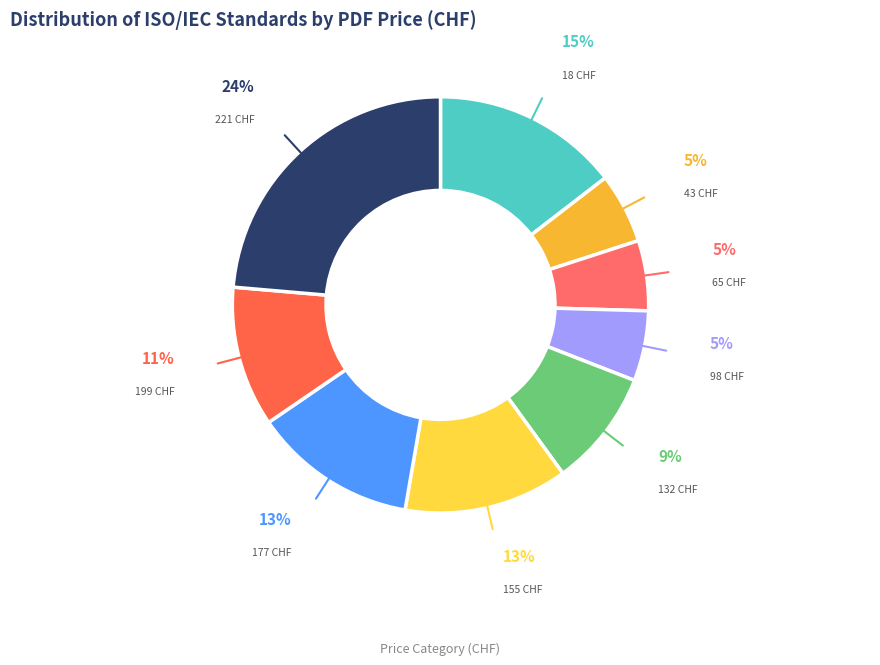

Is it true that 177 CHF is 5% of the pie?

False